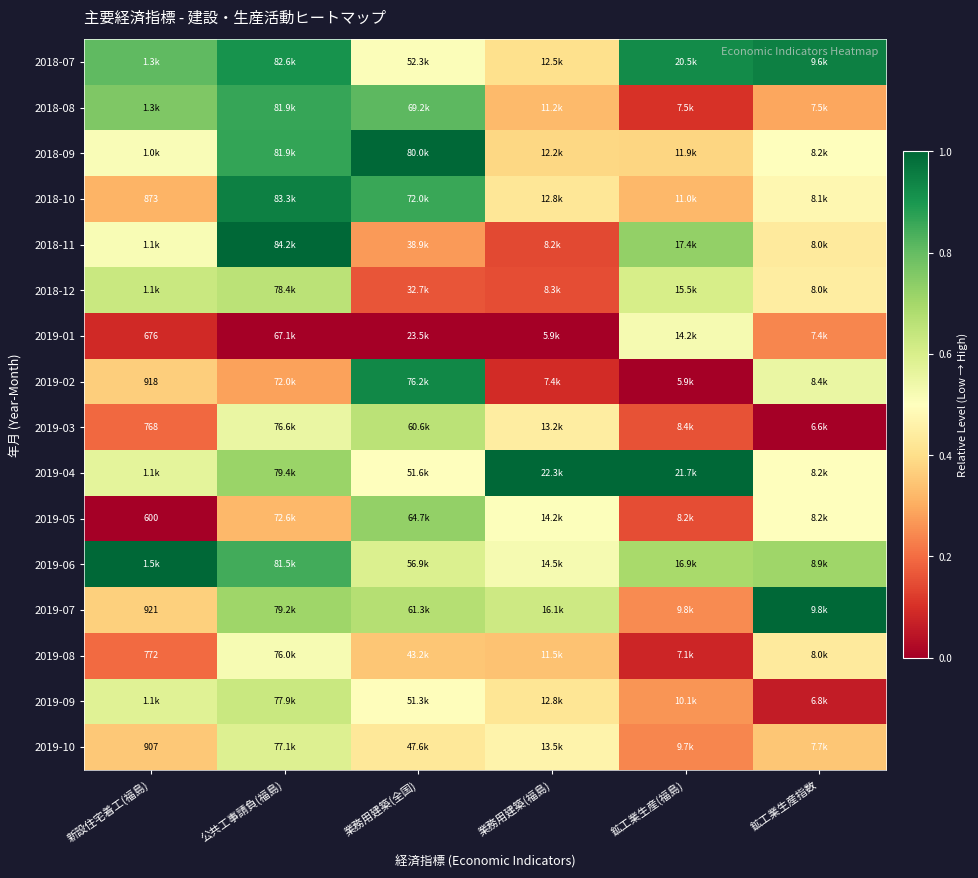

Is it true that 2018-12 equals 1.1 at 新設住宅着工(福島)?

False